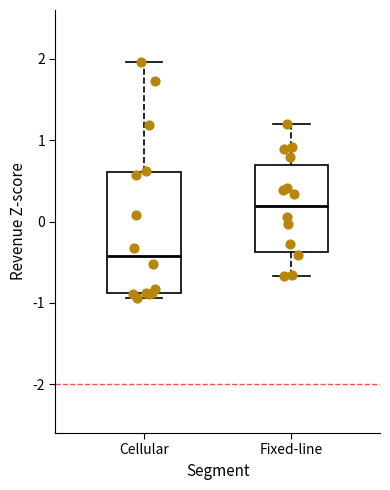

Reading left to right, transcribe this box plot: for each box, give where its median line is, the range the box spans, and where its two whiskers end, as read against the y-axis. The values are not printed on the chart, so give them approximately, as read against the axis.

Cellular: median -0.4, box -0.9 to 0.6, whiskers -0.9 (just below the box's lower edge) to 2.0
Fixed-line: median 0.2, box -0.4 to 0.7, whiskers -0.7 to 1.2